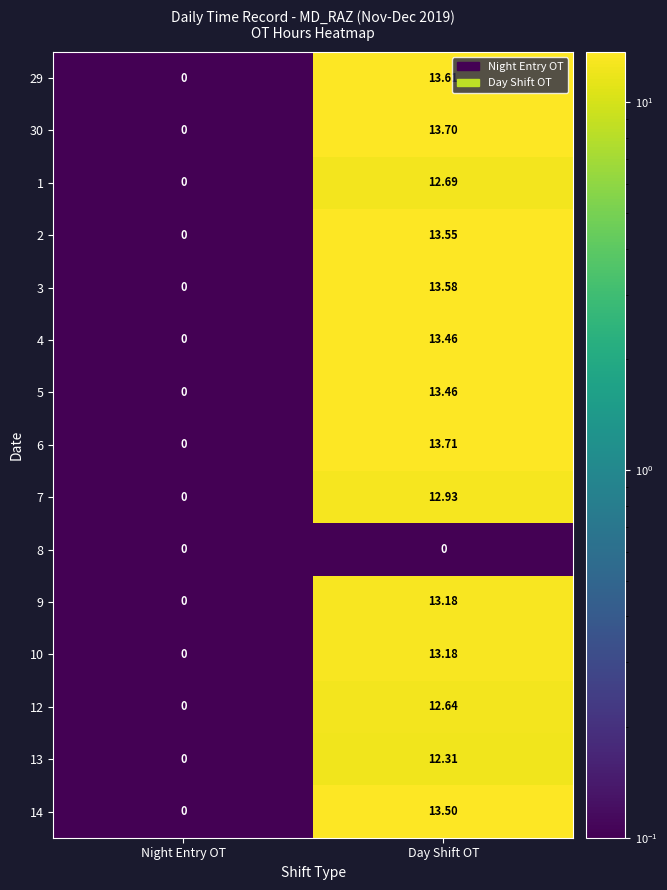

At which label is 29 closest to 6?

Night Entry OT